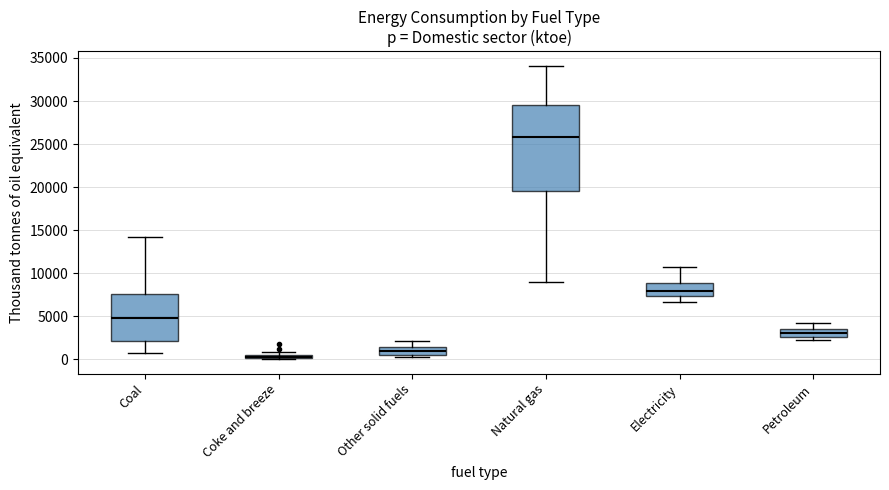

Comparing the boxes themselves (not the whiskers), which one is the tallest?

Natural gas